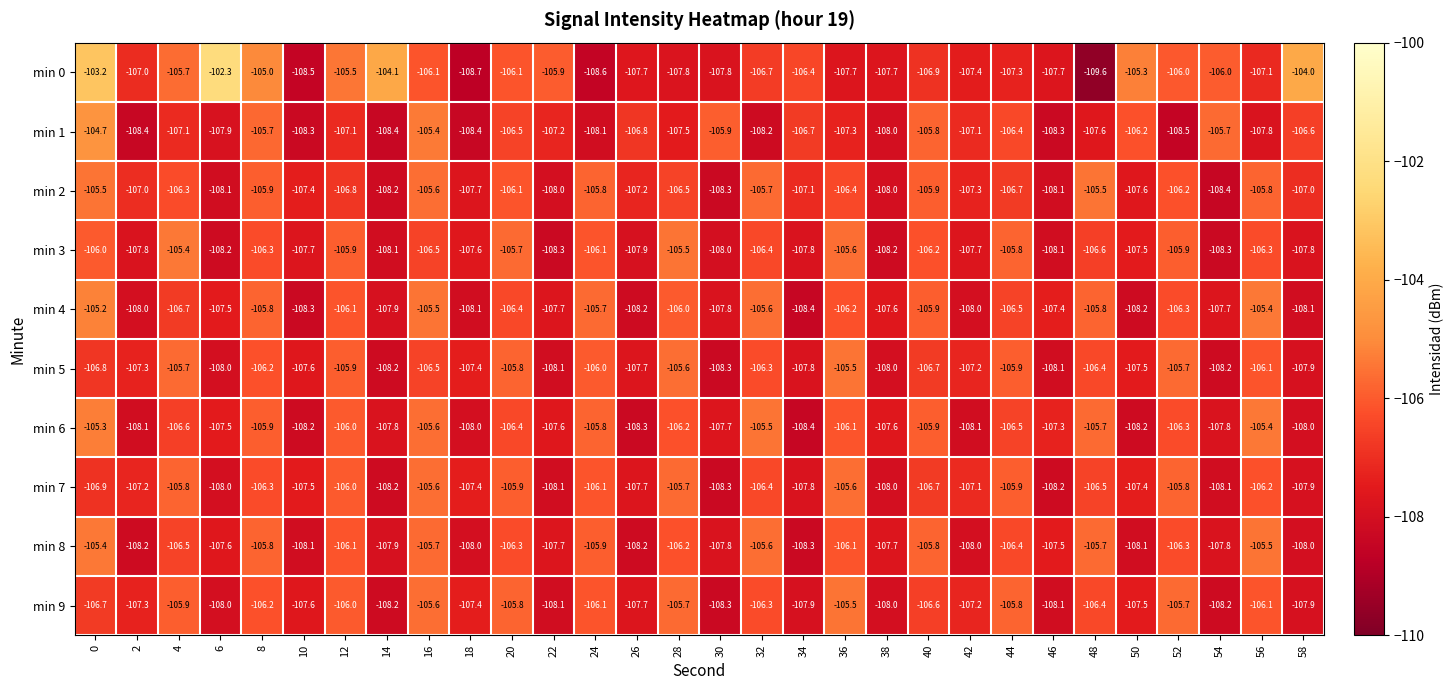

What is the difference between the second highest and second lowest values in the min 9 series?

2.6